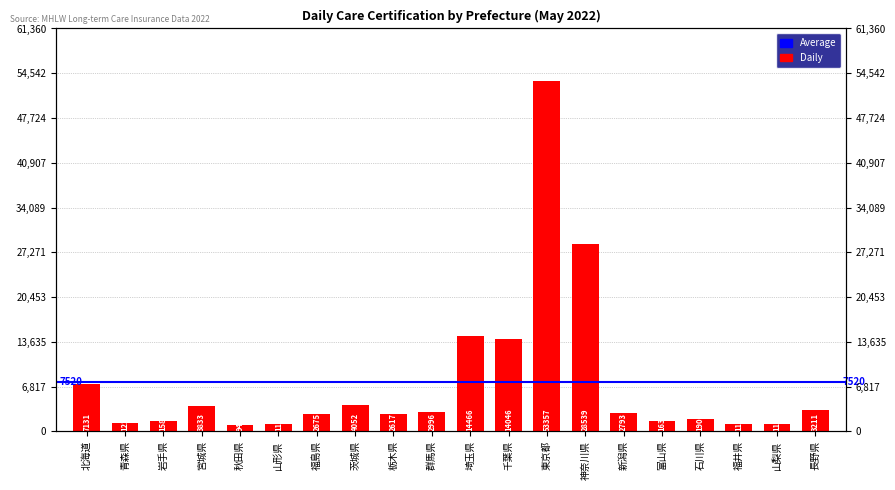

List the labels in order of value, smallest first.

秋田県, 福井県, 山梨県, 山形県, 青森県, 岩手県, 富山県, 石川県, 栃木県, 福島県, 新潟県, 群馬県, 長野県, 宮城県, 茨城県, 北海道, 千葉県, 埼玉県, 神奈川県, 東京都